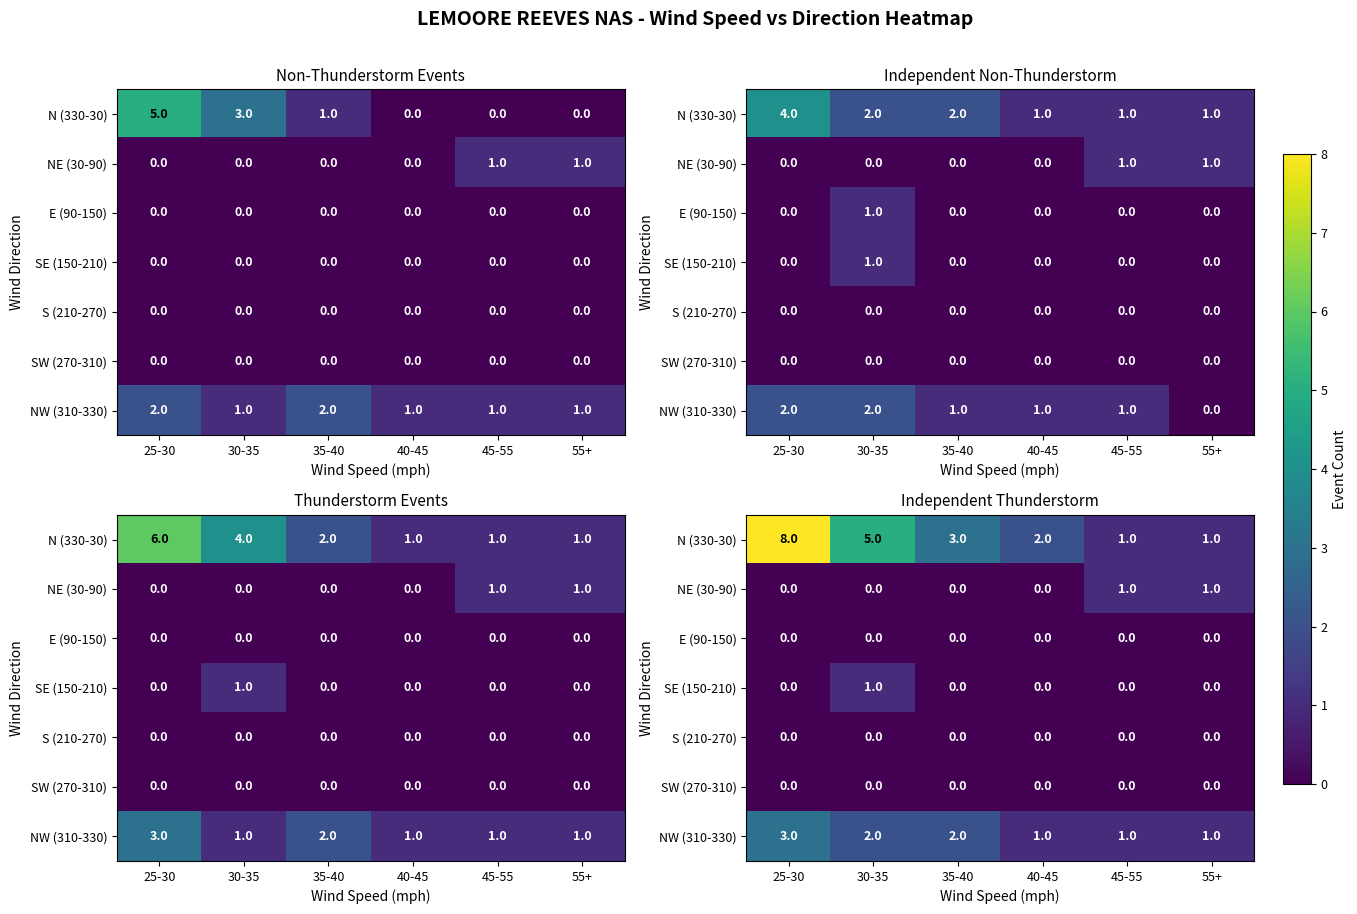

What is the sum of all NE (30-90) values?

2